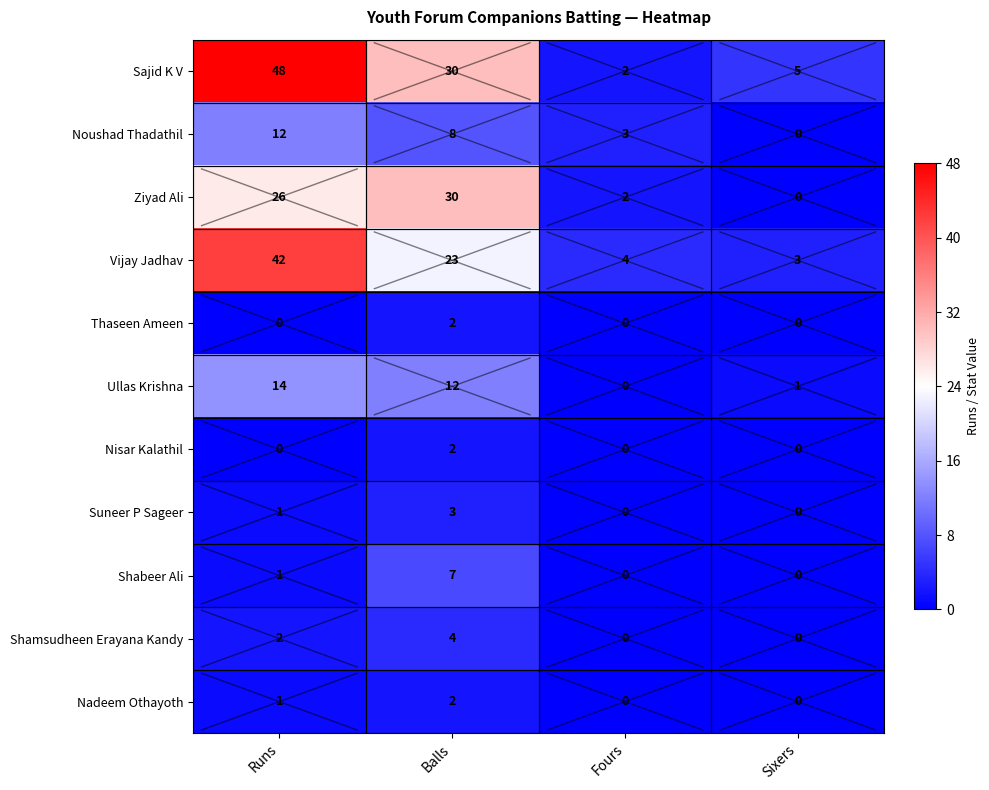

Rank the categories by Ullas Krishna value from lowest to highest.

Fours, Sixers, Balls, Runs